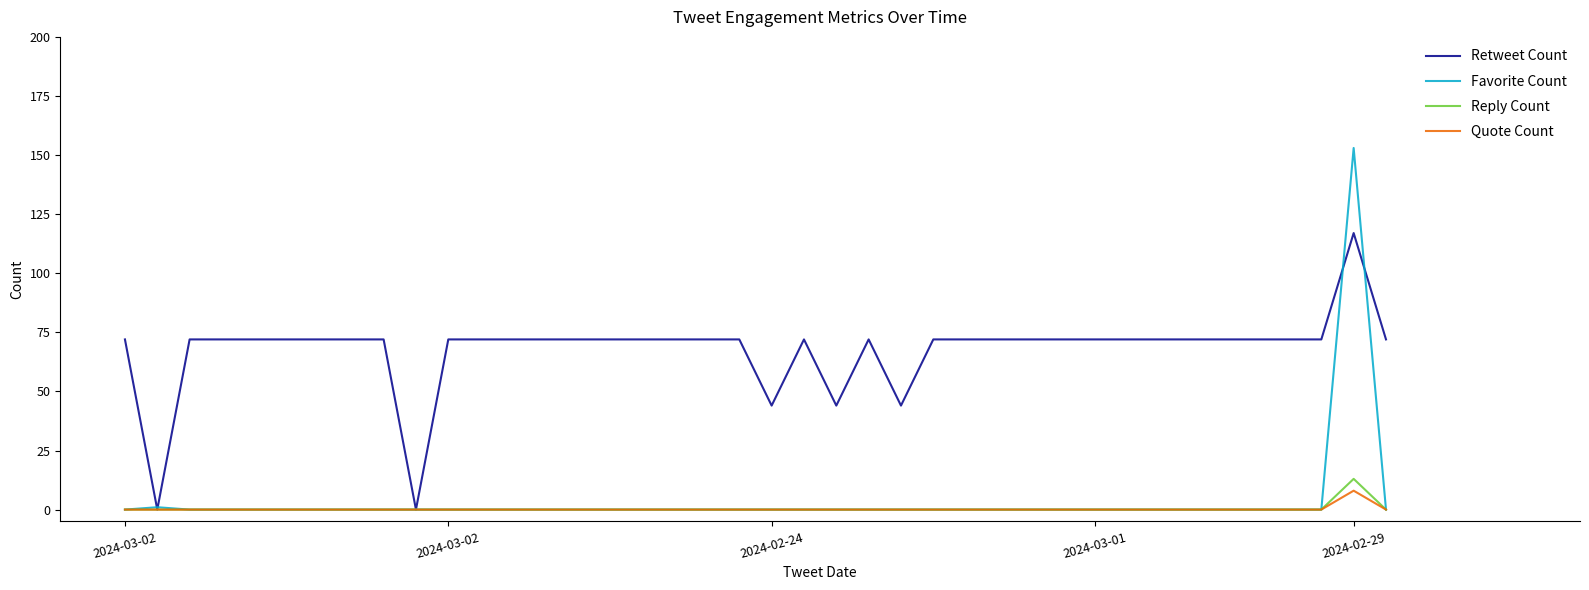

How many lines are shown in the chart?

4